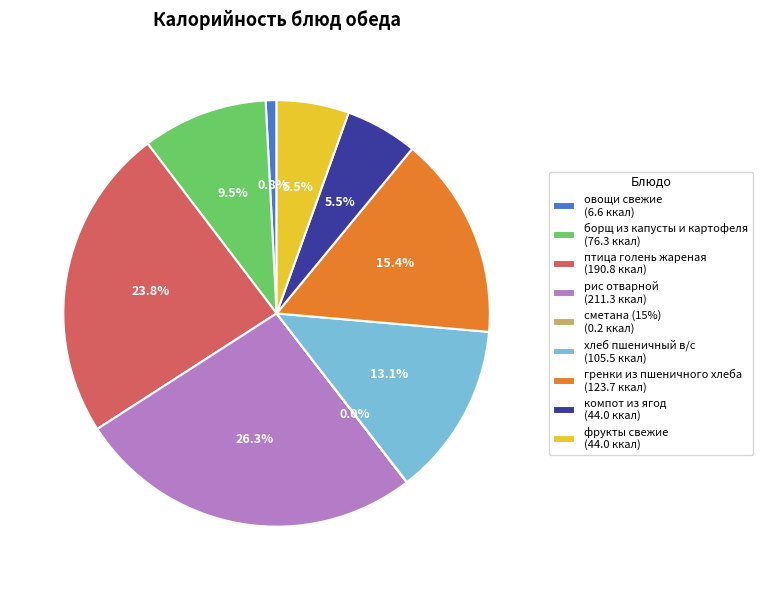

Is there a majority slice in this chart?

No